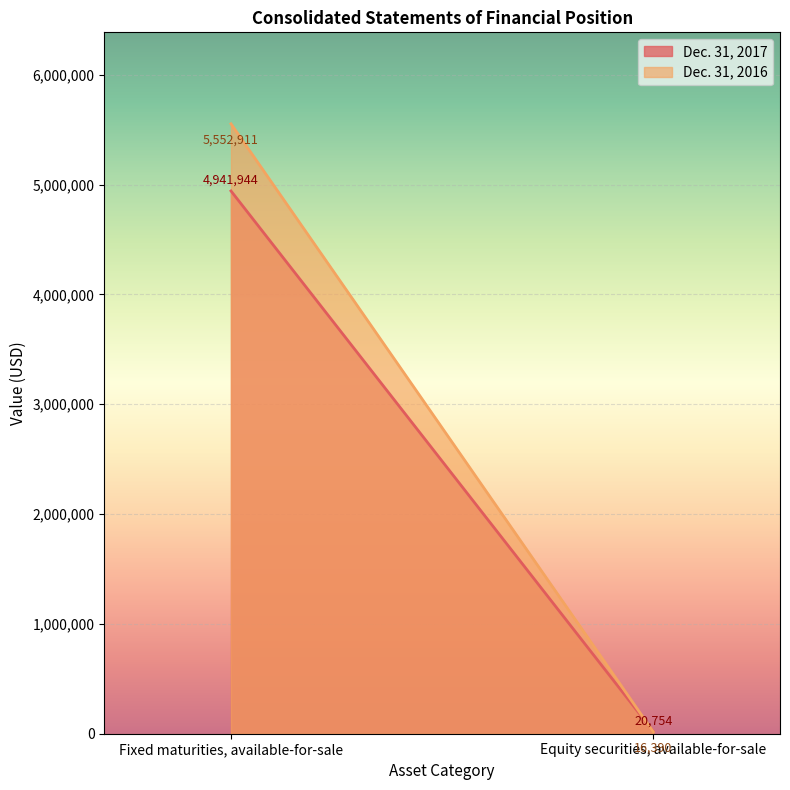

What is the lowest value of the Dec. 31, 2016 series?

16390